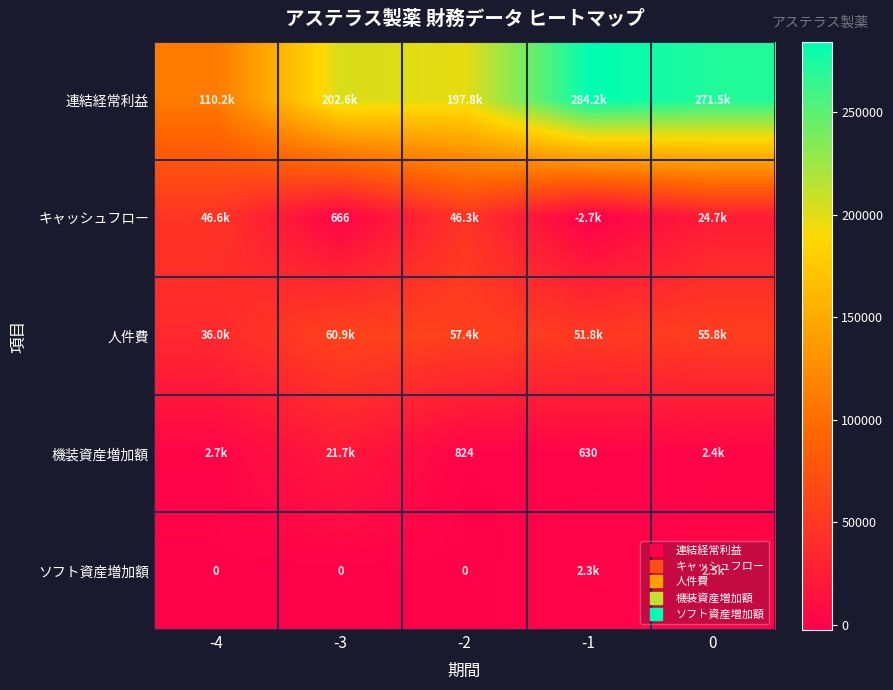

What is the smallest value displayed?

-2684.7